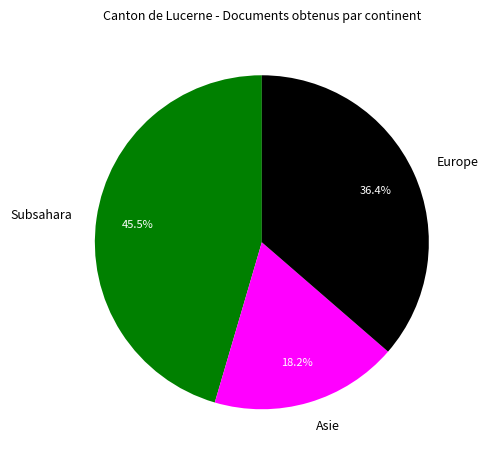

Combined, do Subsahara and Asie account for over 50%?

Yes